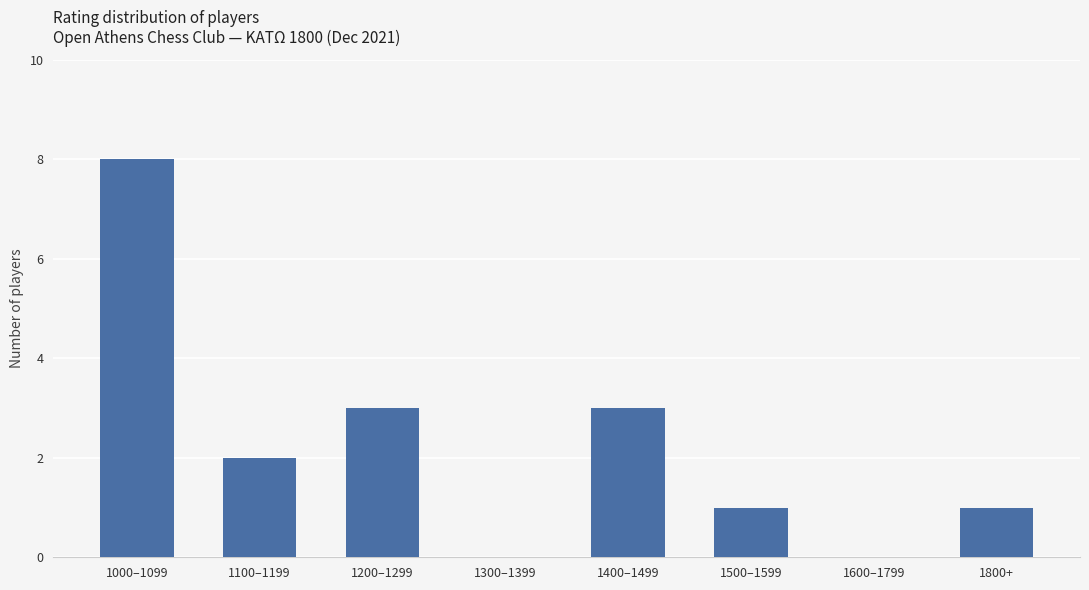

Between 1300–1399 and 1100–1199, which is larger?

1100–1199